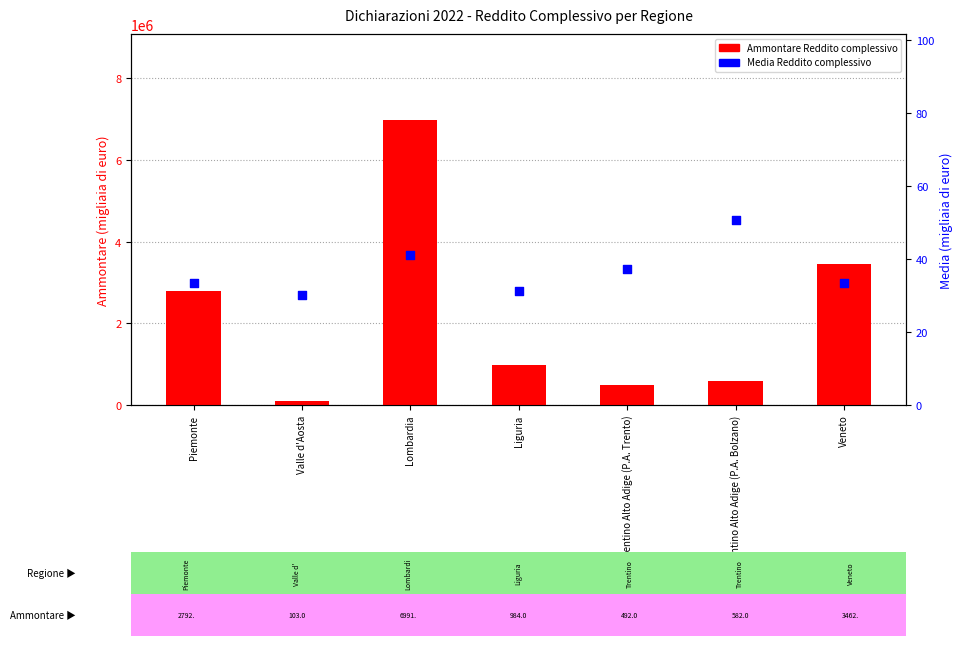

Which series has the largest total across all categories?

Ammontare Reddito complessivo